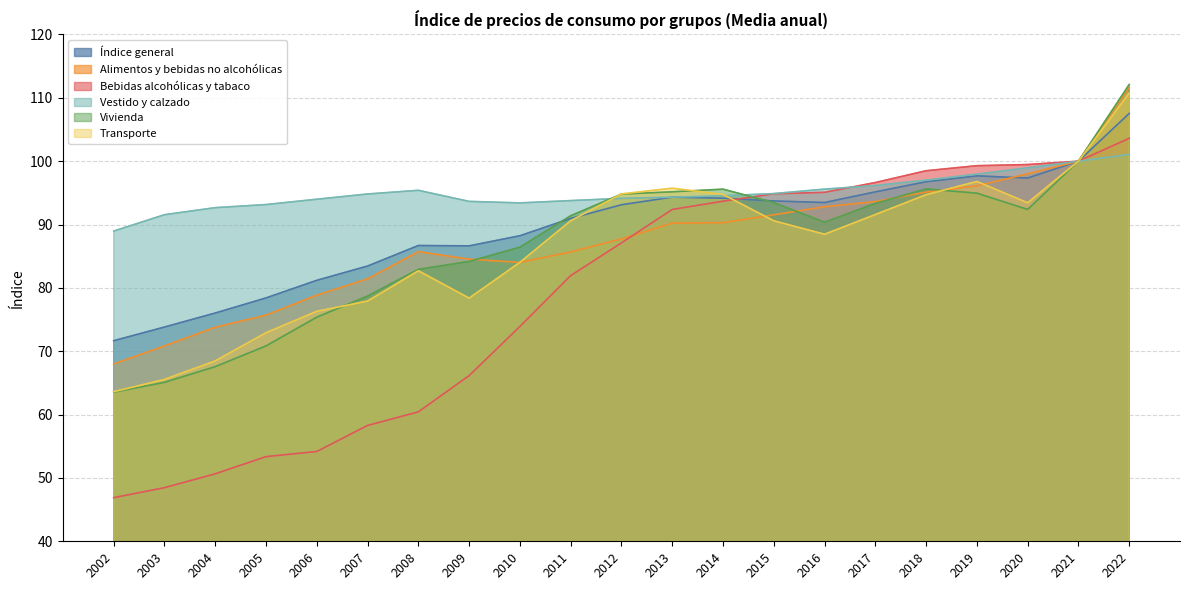

Which series changed the most between 2002 and 2011?

Bebidas alcohólicas y tabaco